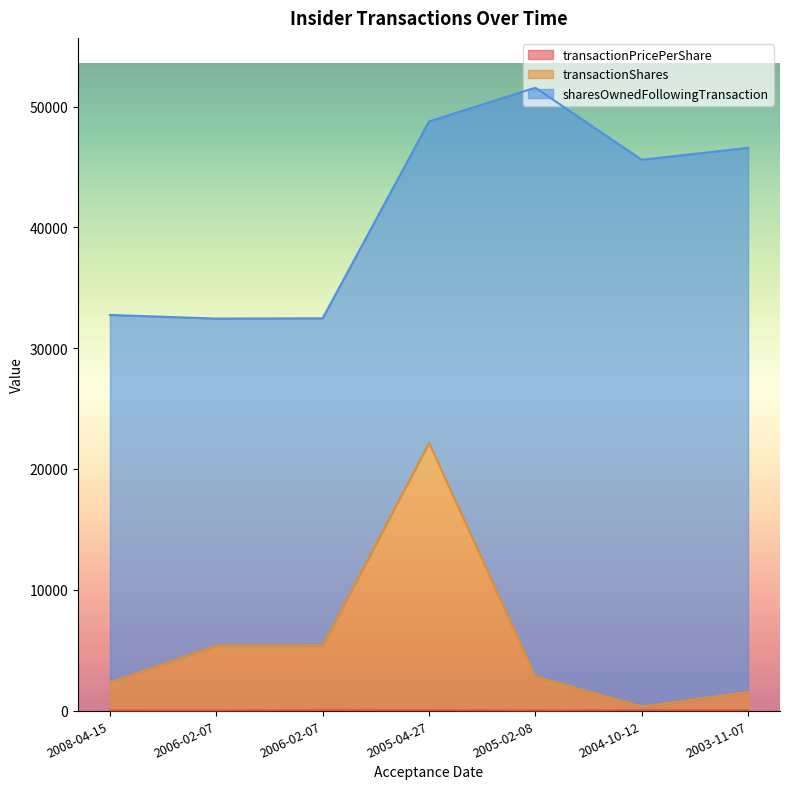

Where is the first local maximum for transactionPricePerShare?

2006-02-07